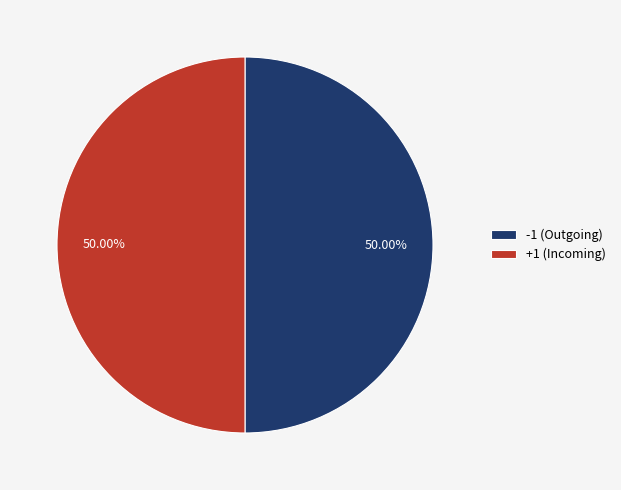

Approximately how many times larger is the value at +1 (Incoming) compared to -1 (Outgoing)?

1.0